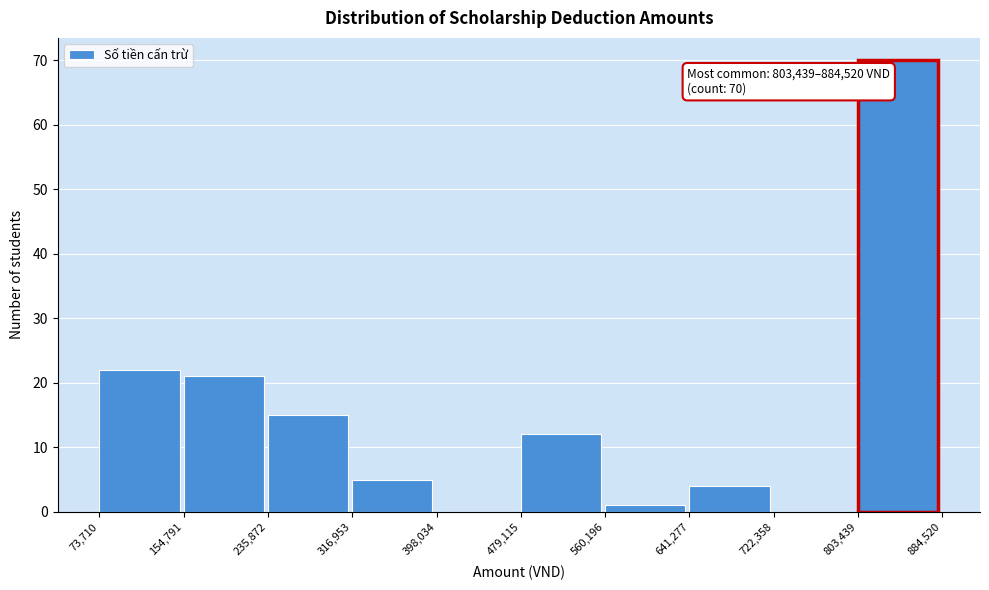

Over which range of the x-axis is the bar tallest?

803,439 to 884,520